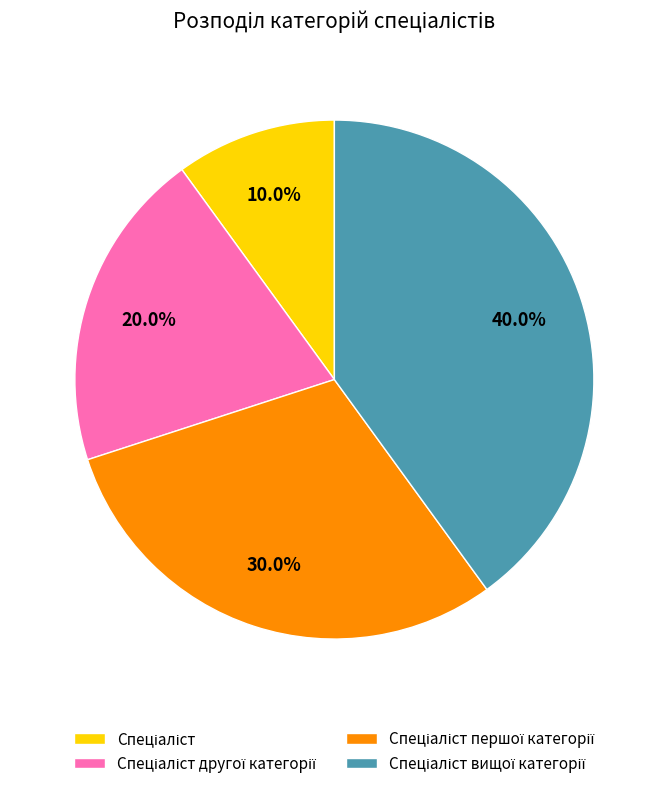

Is there a majority slice in this chart?

No